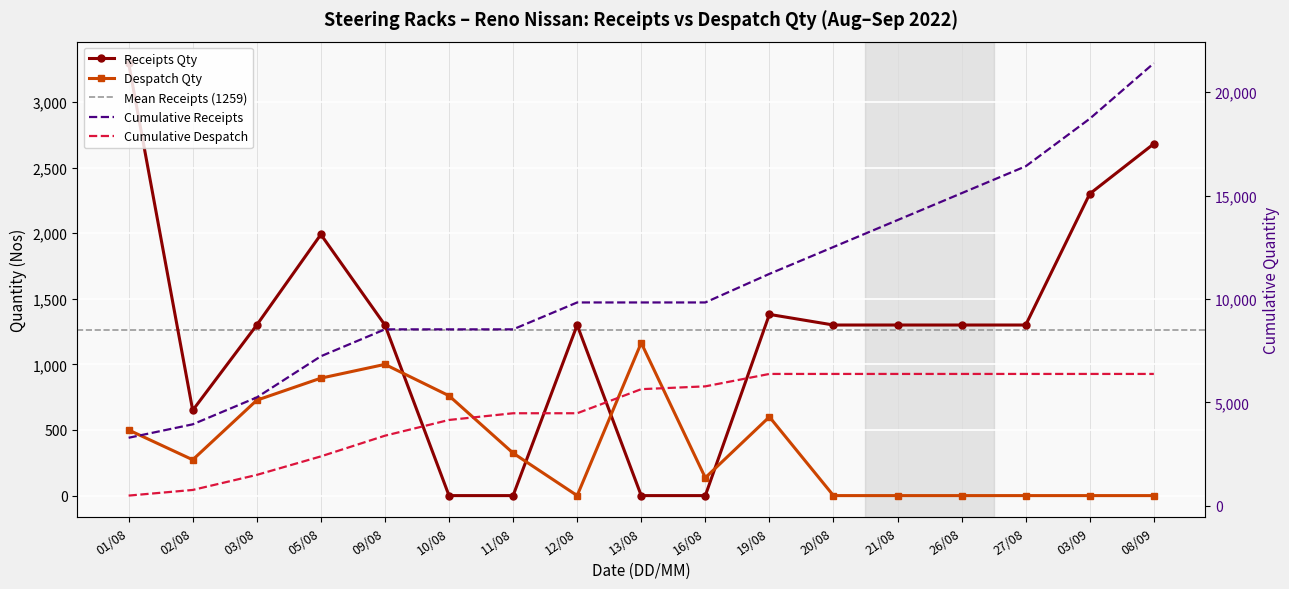

What is the sum of all Receipts Qty values?

21397